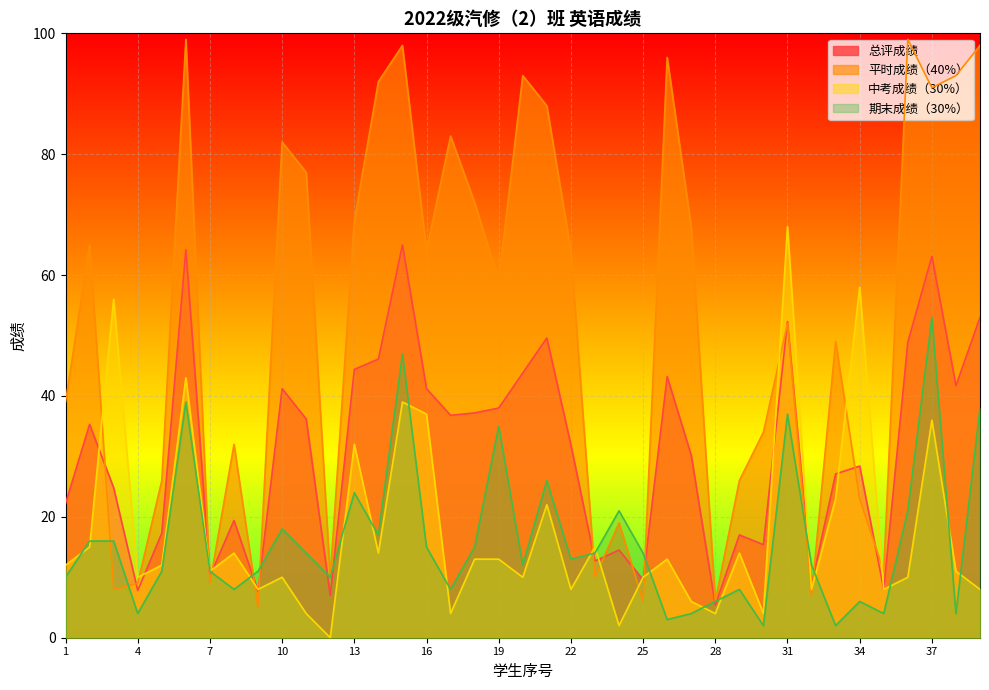

True or false: 期末成绩（30%） and 平时成绩（40%） intersect in this chart.

True